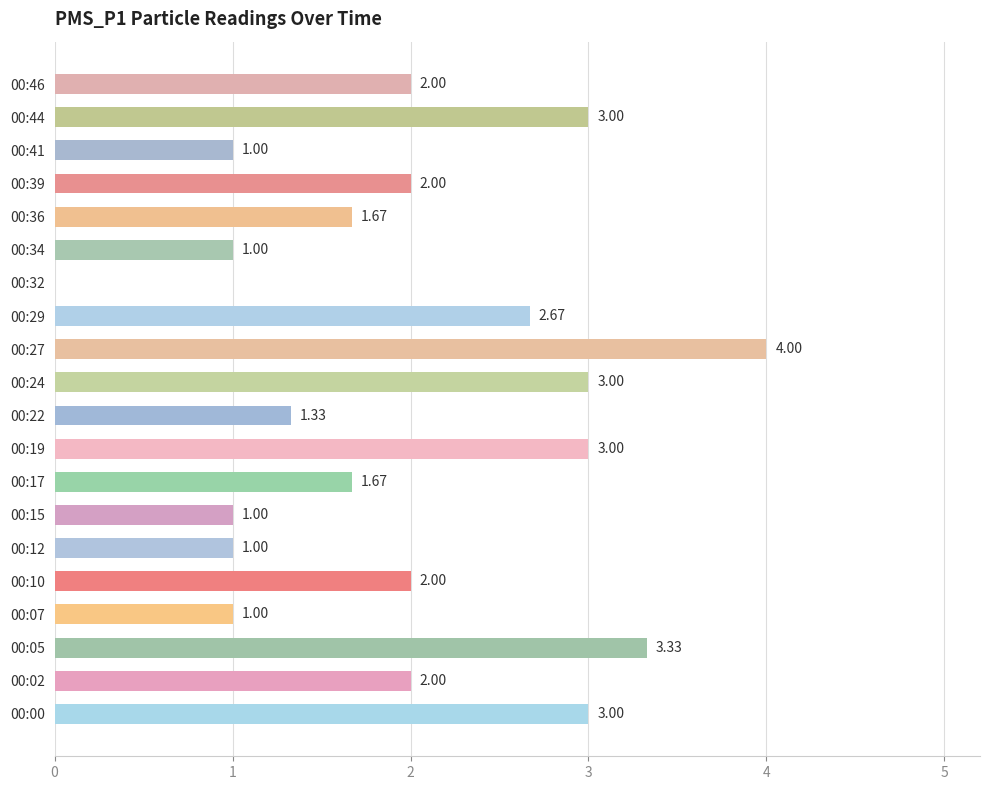

Between 00:41 and 00:19, which is larger?

00:19